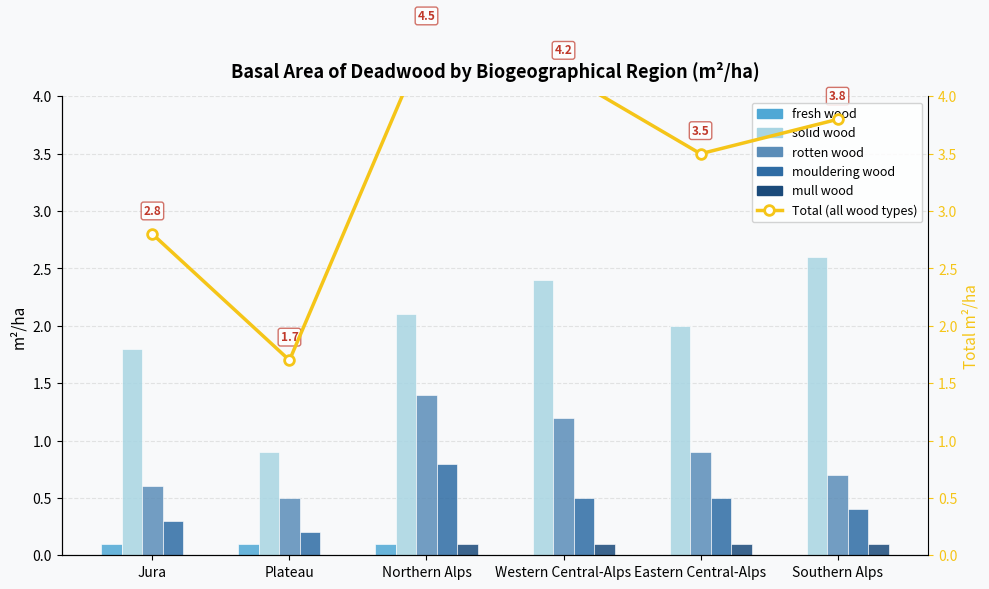

Reading right to left, what are all the values shown in this chart?

fresh wood: Southern Alps=0.0	Eastern Central-Alps=0.0	Western Central-Alps=0.0	Northern Alps=0.1	Plateau=0.1	Jura=0.1
solid wood: Southern Alps=2.6	Eastern Central-Alps=2.0	Western Central-Alps=2.4	Northern Alps=2.1	Plateau=0.9	Jura=1.8
rotten wood: Southern Alps=0.7	Eastern Central-Alps=0.9	Western Central-Alps=1.2	Northern Alps=1.4	Plateau=0.5	Jura=0.6
mouldering wood: Southern Alps=0.4	Eastern Central-Alps=0.5	Western Central-Alps=0.5	Northern Alps=0.8	Plateau=0.2	Jura=0.3
mull wood: Southern Alps=0.1	Eastern Central-Alps=0.1	Western Central-Alps=0.1	Northern Alps=0.1	Plateau=0.0	Jura=0.0
Total (all wood types): Southern Alps=3.8	Eastern Central-Alps=3.5	Western Central-Alps=4.2	Northern Alps=4.5	Plateau=1.7	Jura=2.8